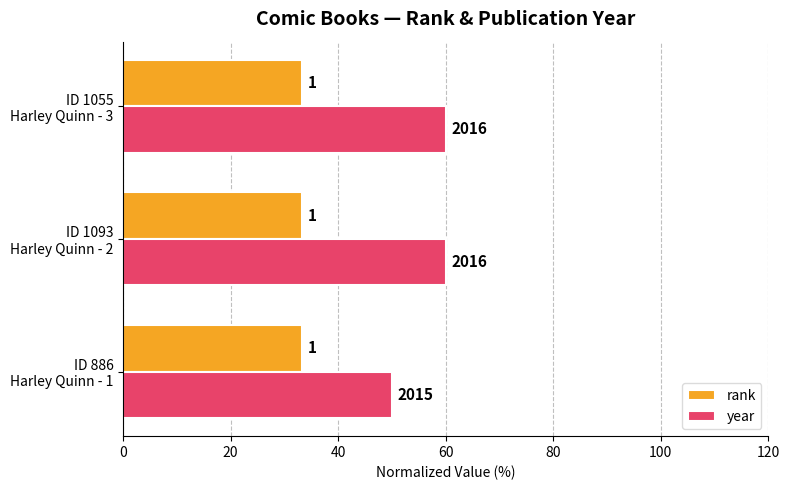

What are all the series names shown in the legend?

rank, year